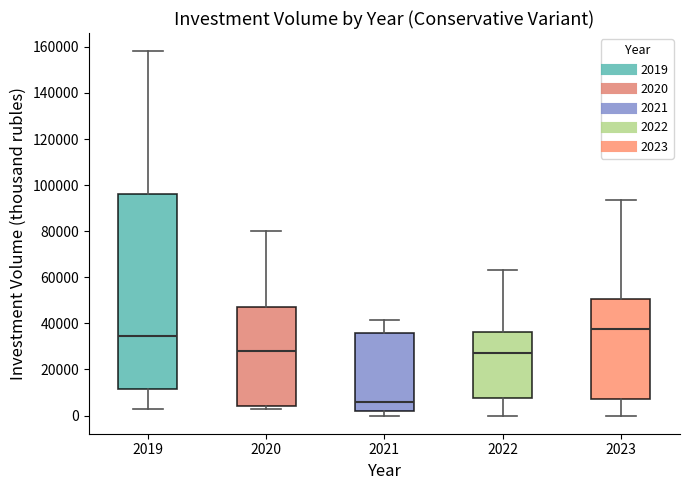

Where is the lower edge of the box at x = 2023 on the y-axis? The values are not printed on the chart, so give them approximately, as read against the axis.

8000